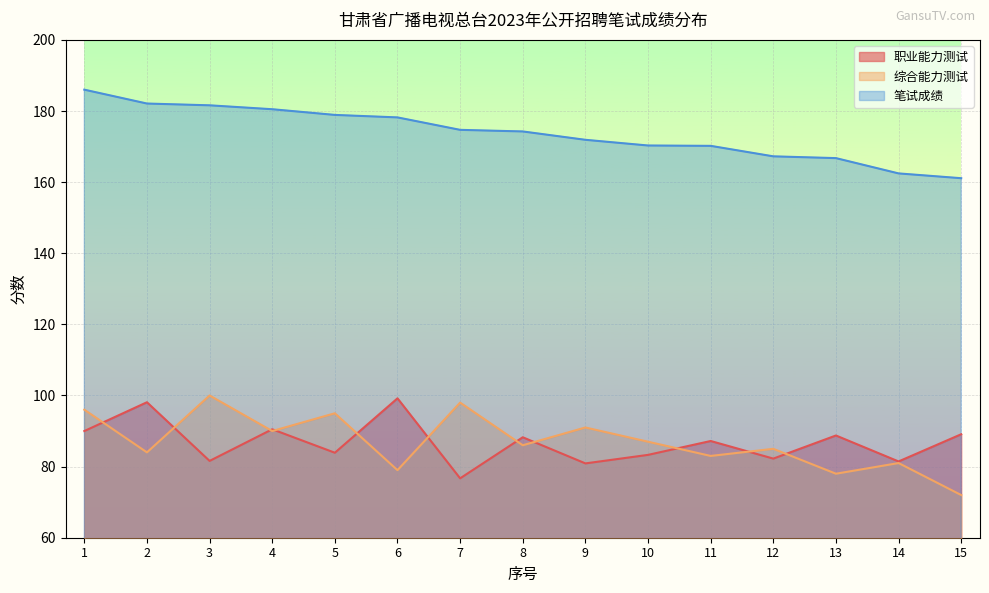

What is the total value across all series at 14?

324.9